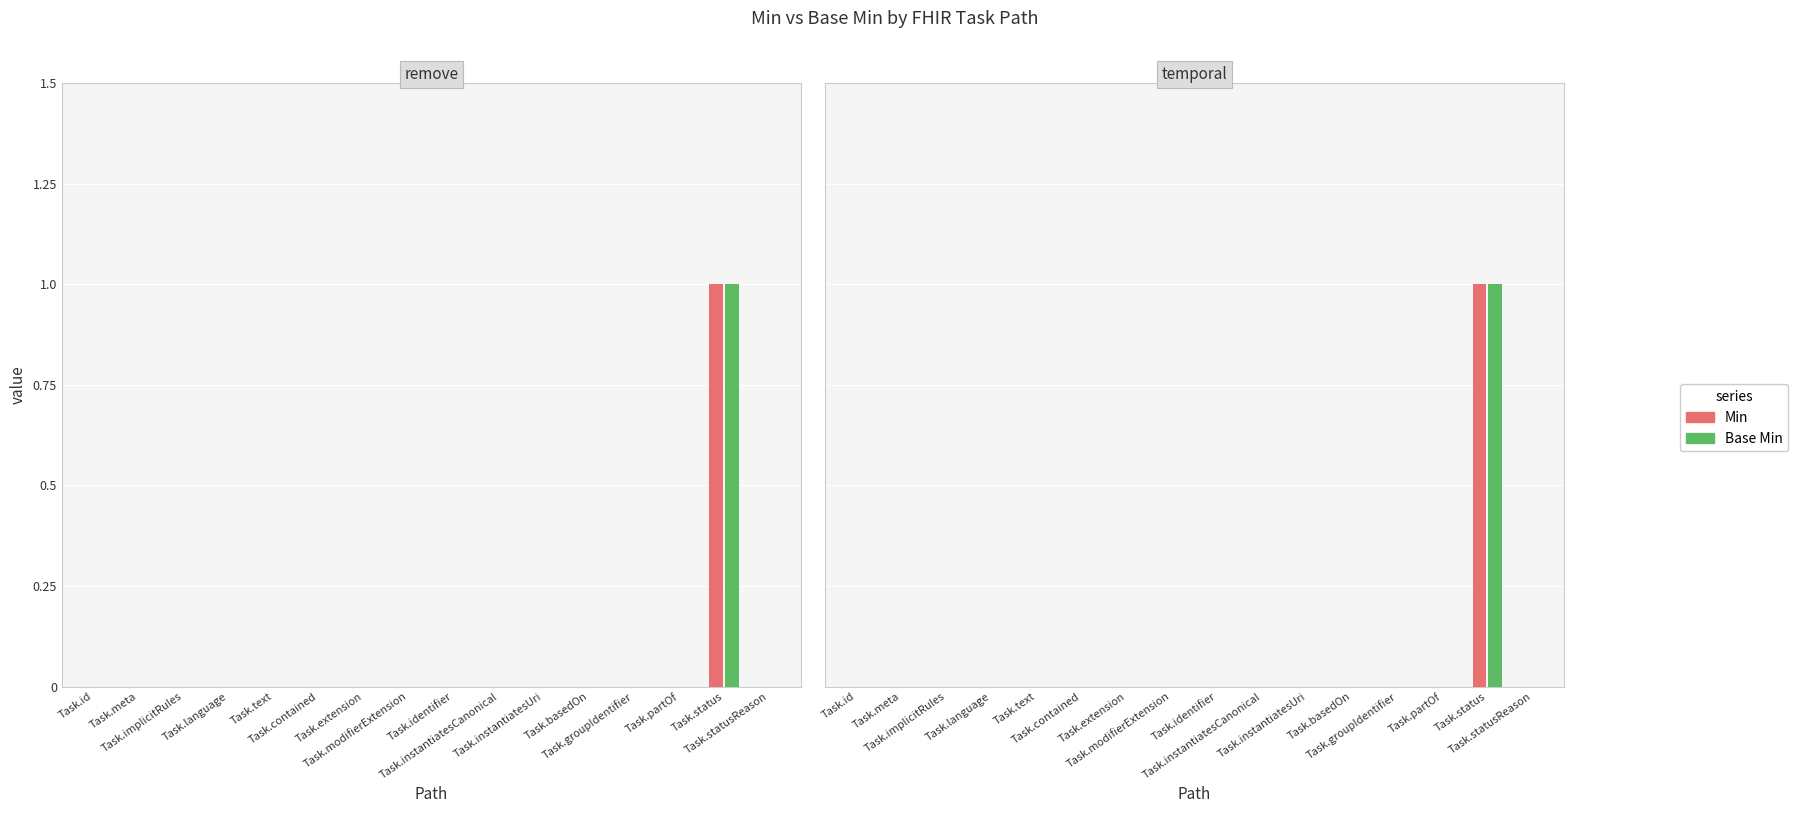

Which series has the largest total across all categories?

Min